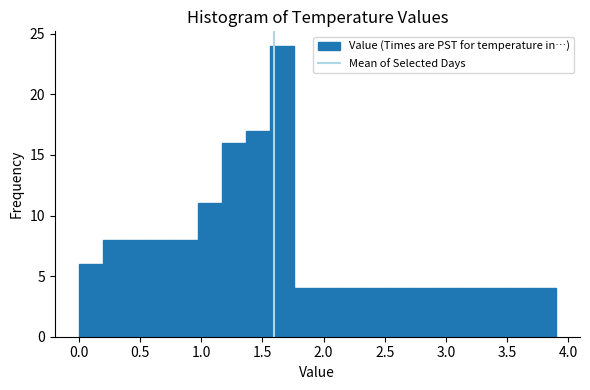

Read against the x-axis, roughly where is the centre of the tallest bar?

1.65